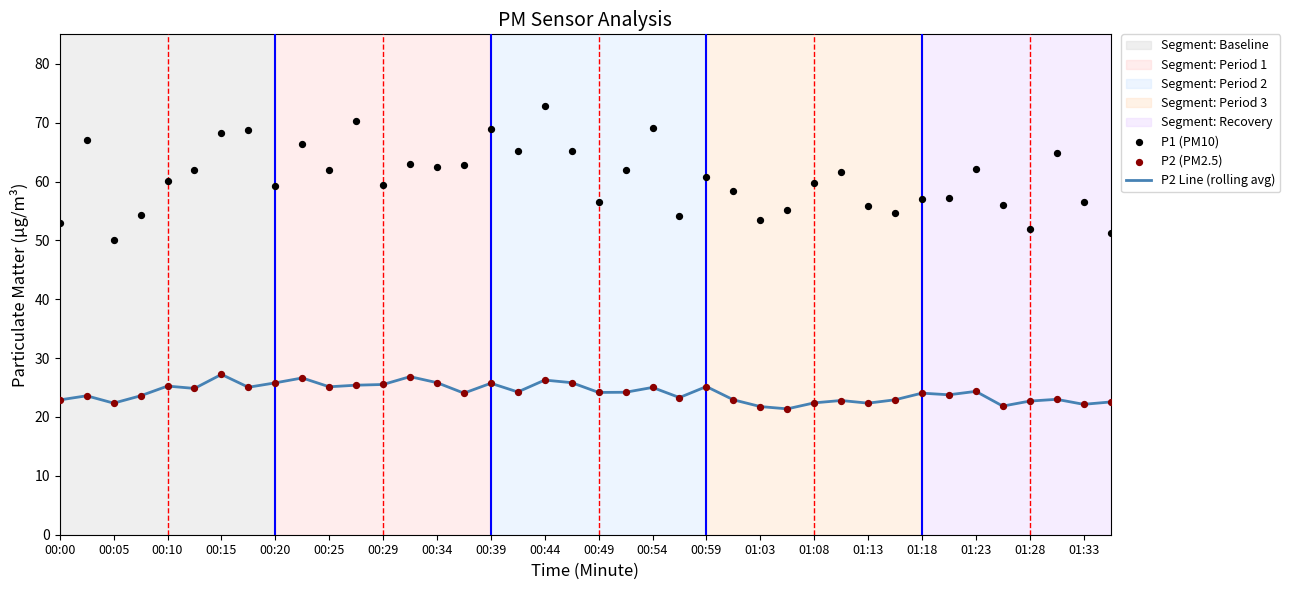

What are all the series names shown in the legend?

P2 Line (rolling avg), P1 (PM10), P2 (PM2.5)